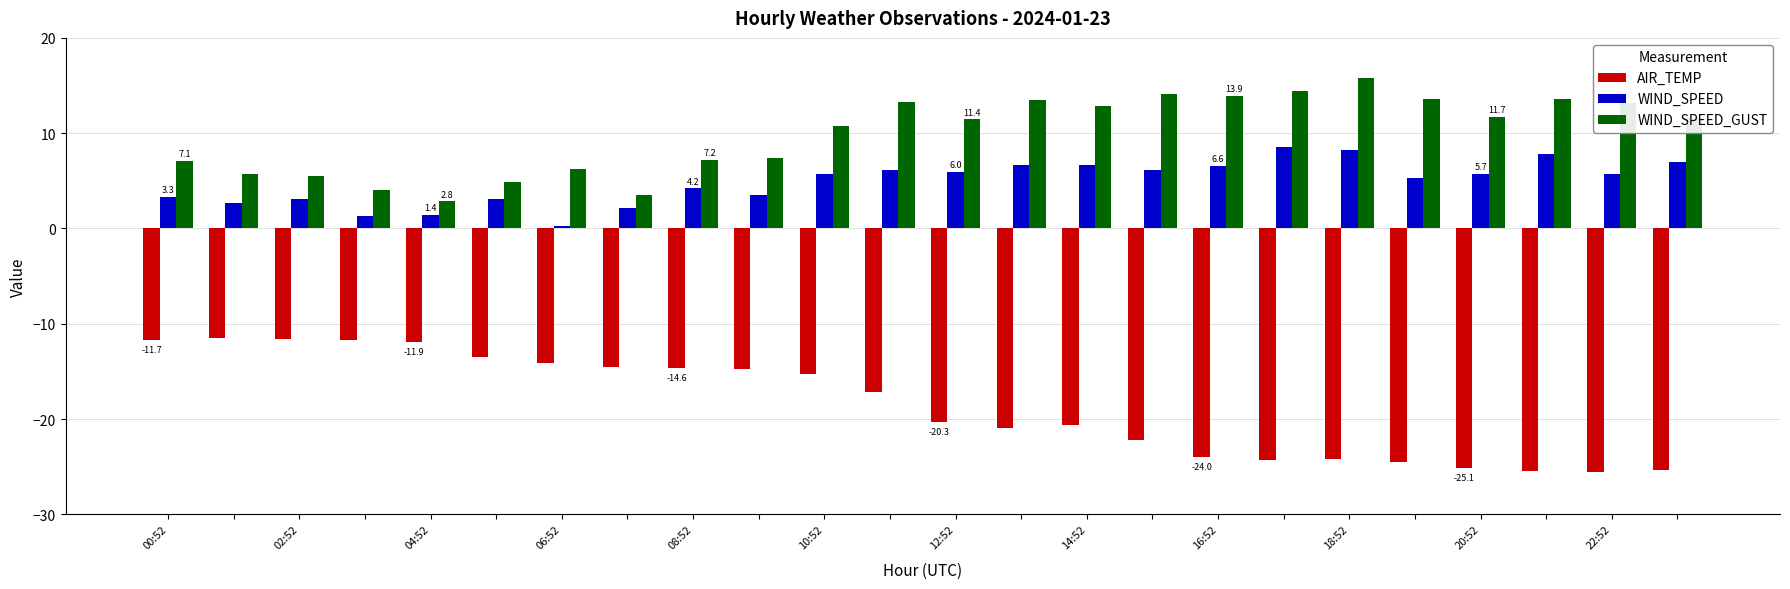

Rank the series by their maximum value, from highest to lowest.

WIND_SPEED_GUST, WIND_SPEED, AIR_TEMP